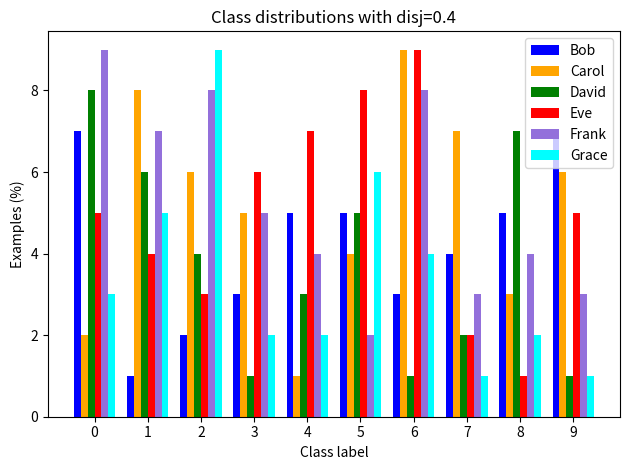

Is the value of Eve at 8 greater than the value of Carol at 6?

No